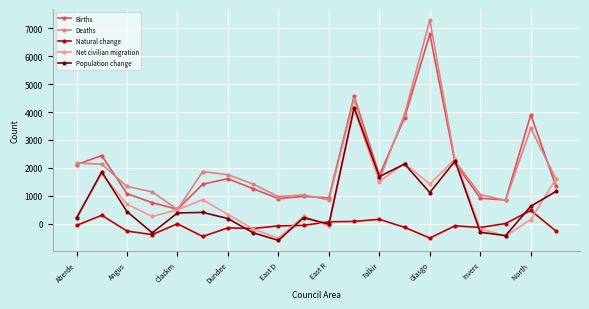

Rank the series by their maximum value, from highest to lowest.

Deaths, Births, Population change, Net civilian migration, Natural change